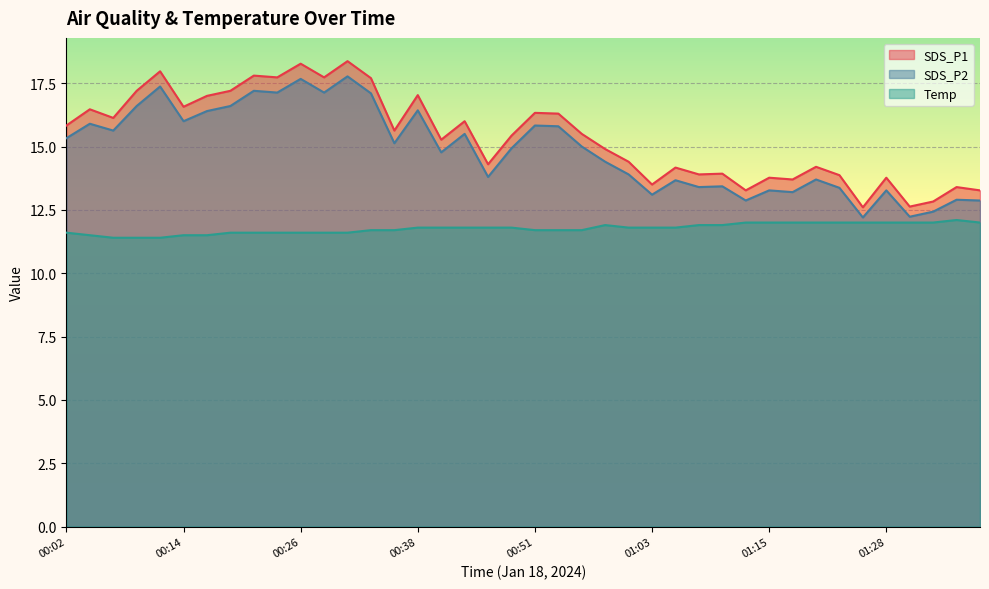

What position from the right is 01:25?

6